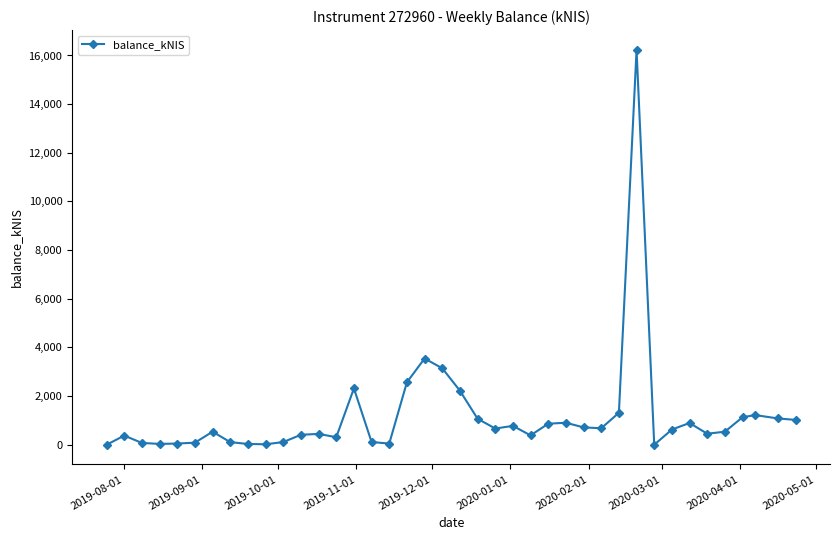

True or false: there are more than 0 points higher than both neighbors.

True